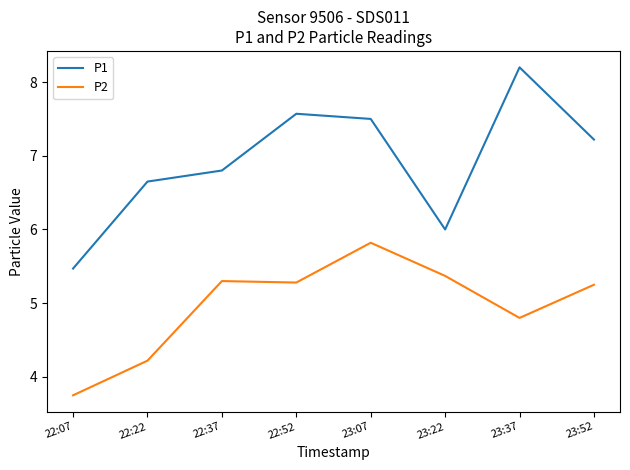

Which series has the largest total across all categories?

P1